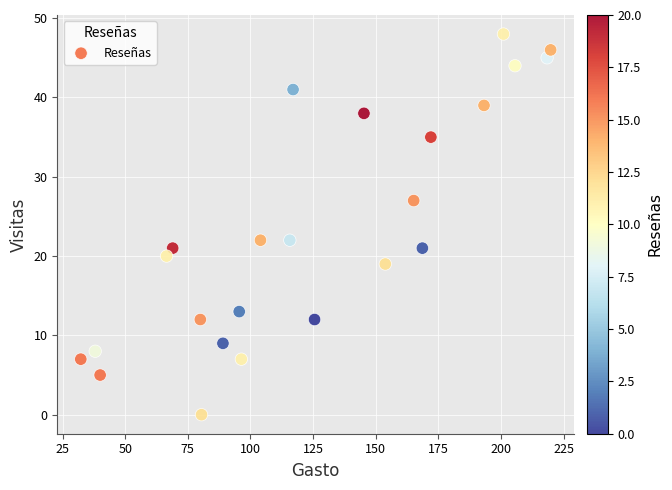

What is the range of Y values (max minus min)?

48